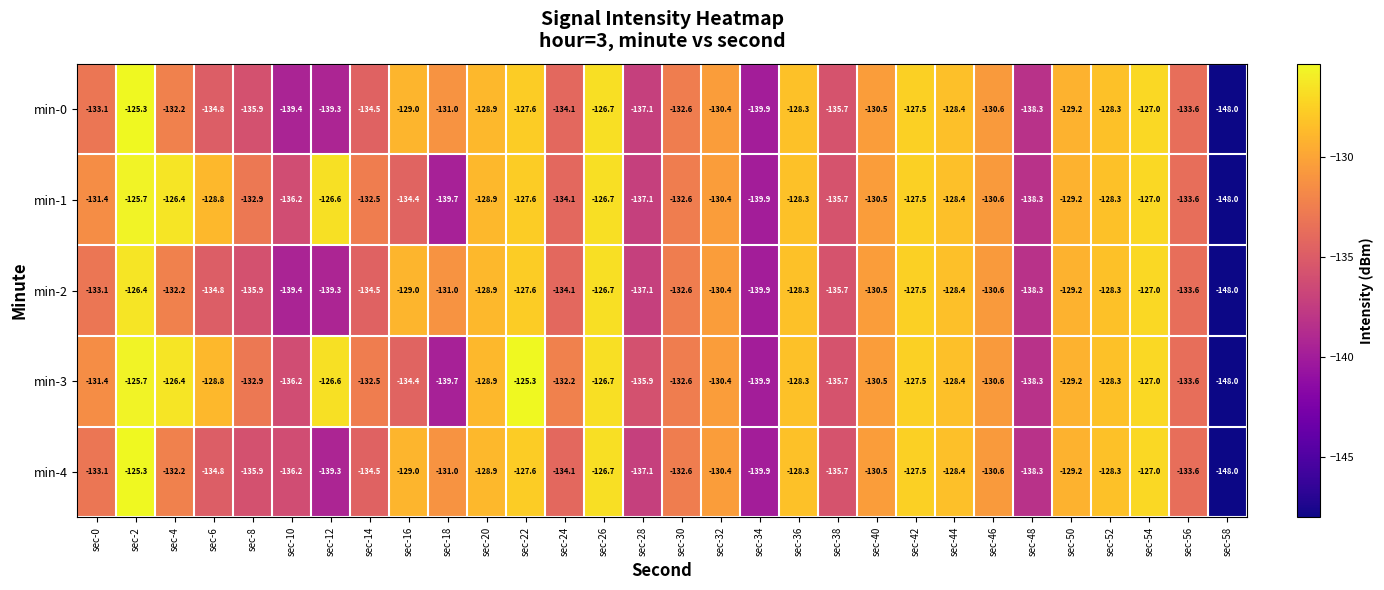

What is the spread (max minus min) of values at sec-6?

6.0